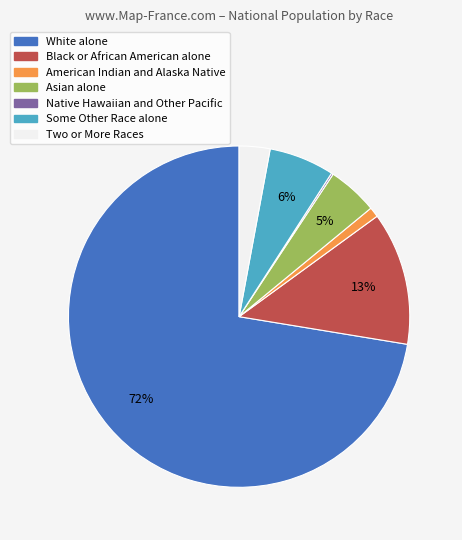

True or false: Two or More Races accounts for 3% of the total.

True